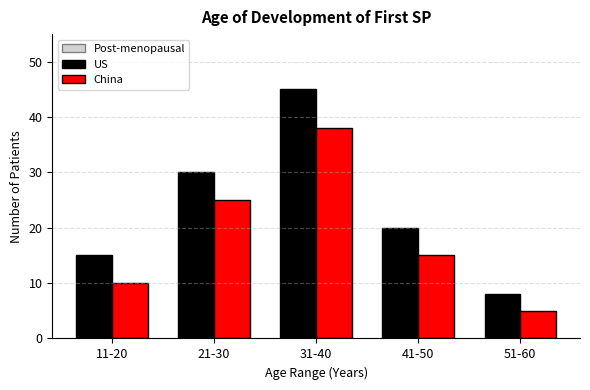

Reading left to right, what are all the values shown in this chart?

US: 15	30	45	20	8
China: 10	25	38	15	5